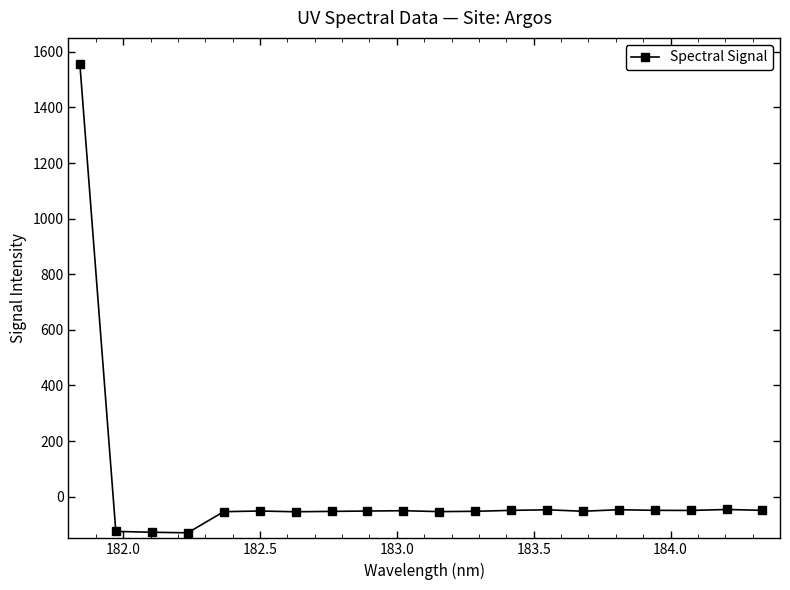

What is the average value?

18.1